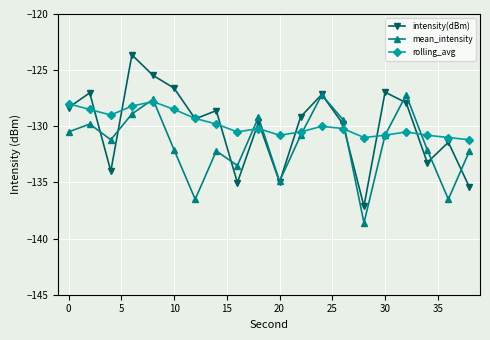

What is the value of the intensity(dBm) point at the 19th from the left?

-131.4